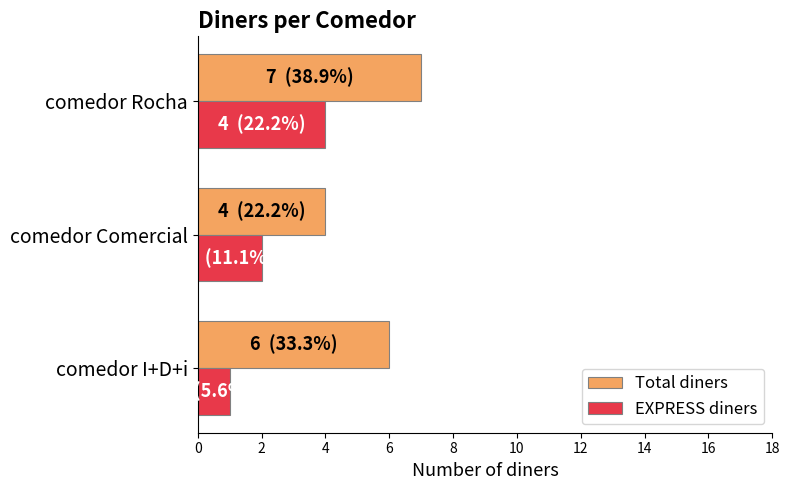

The Total diners series shows 11 at comedor Rocha. True or false?

False